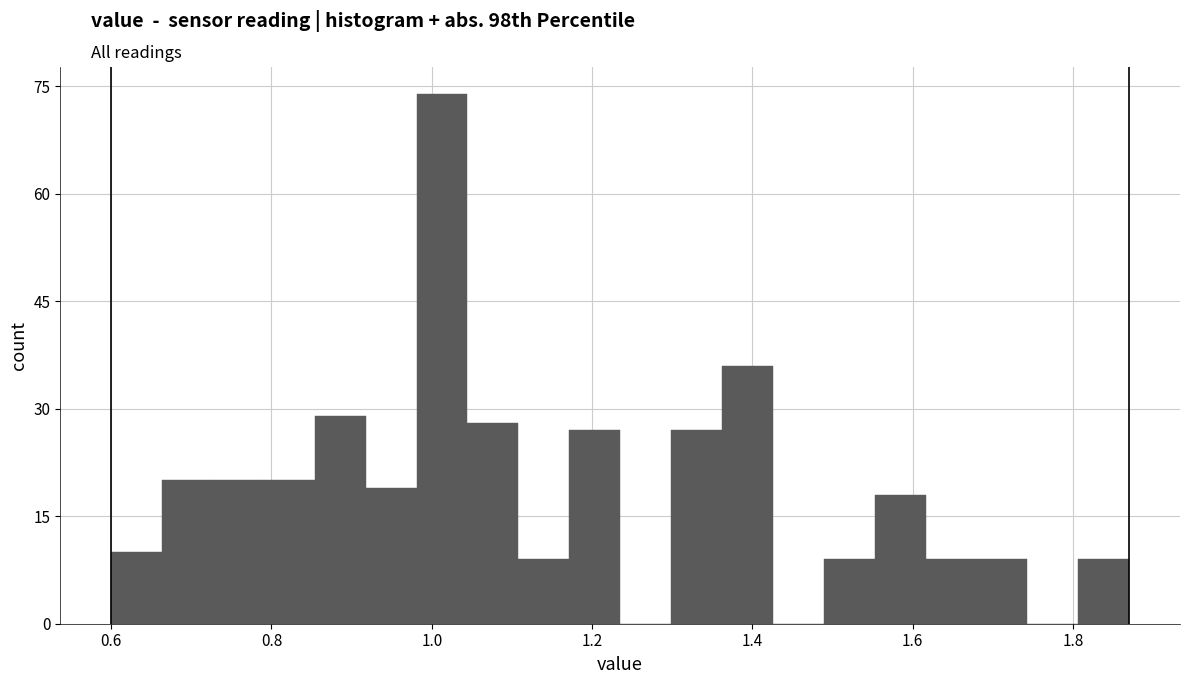

Around what value on the x-axis is the tallest bar? Give the approximate position of its centre, as read against the axis.

1.02